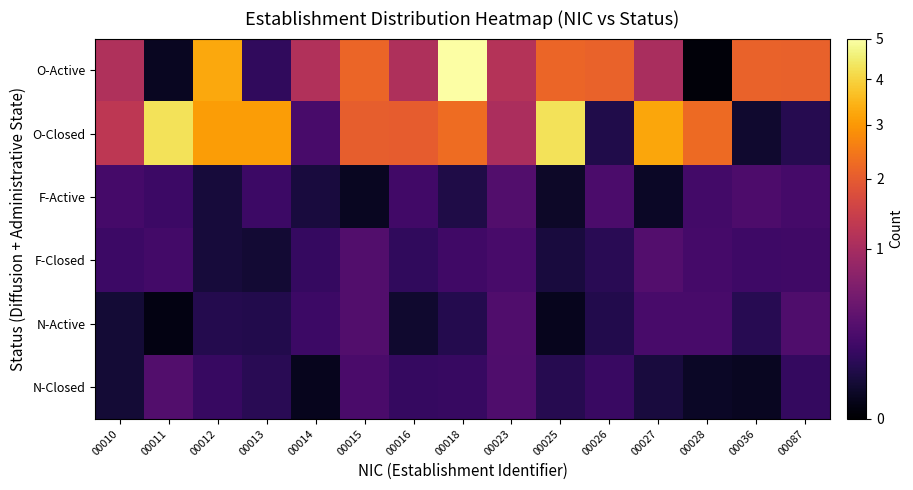

What is the spread (max minus min) of values at 00015?

2.2